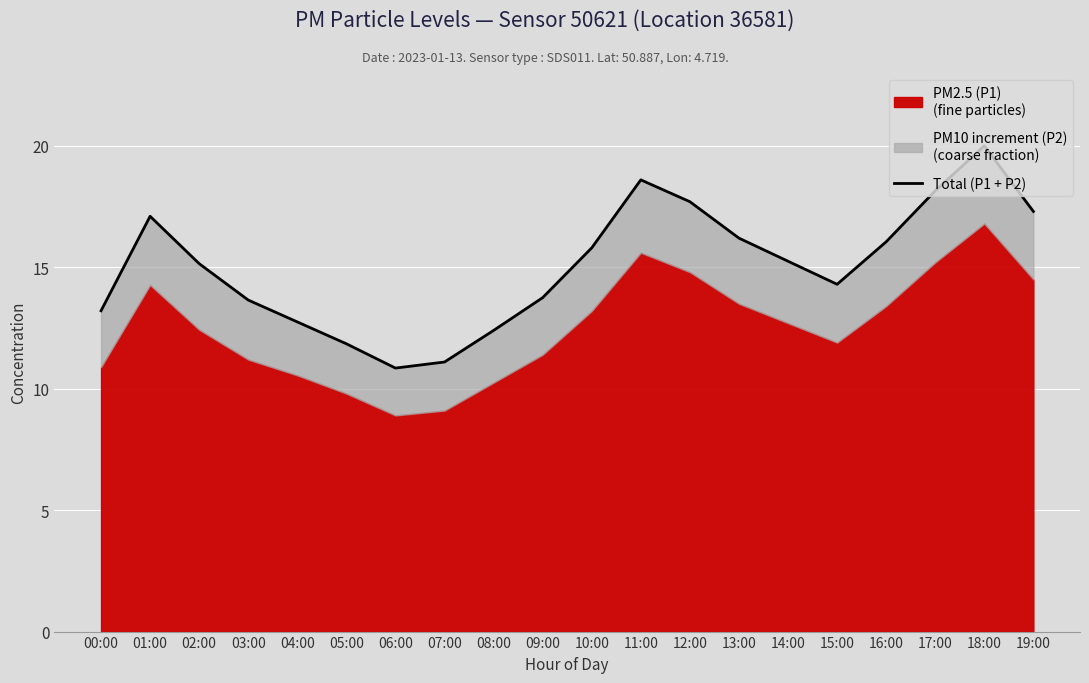

What position from the left is 00:00?

1